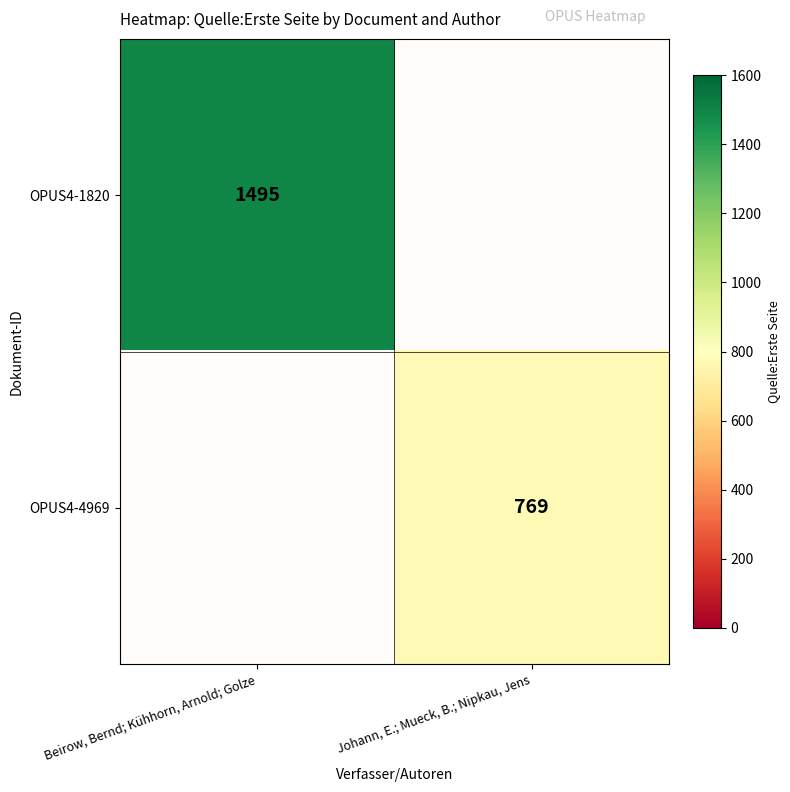

Count the number of data series in this chart.

2